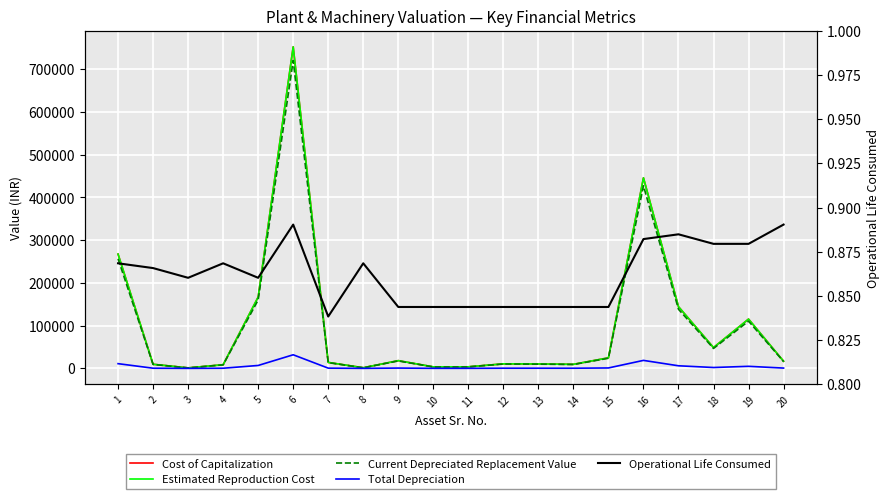

What is the value of the Current Depreciated Replacement Value point at the 12th from the left?

10170.4